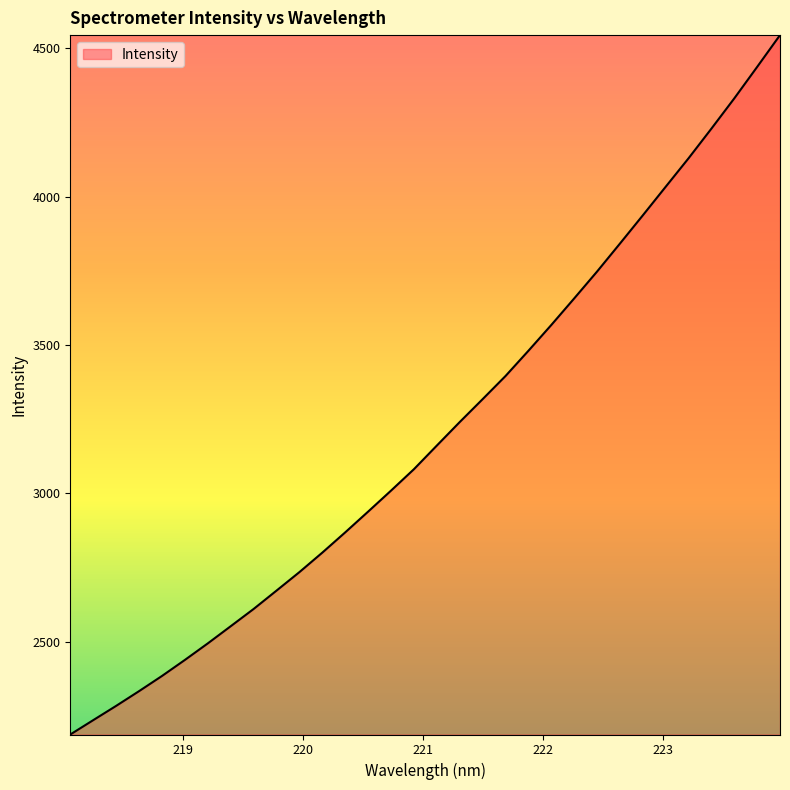

How many lines are shown in the chart?

1